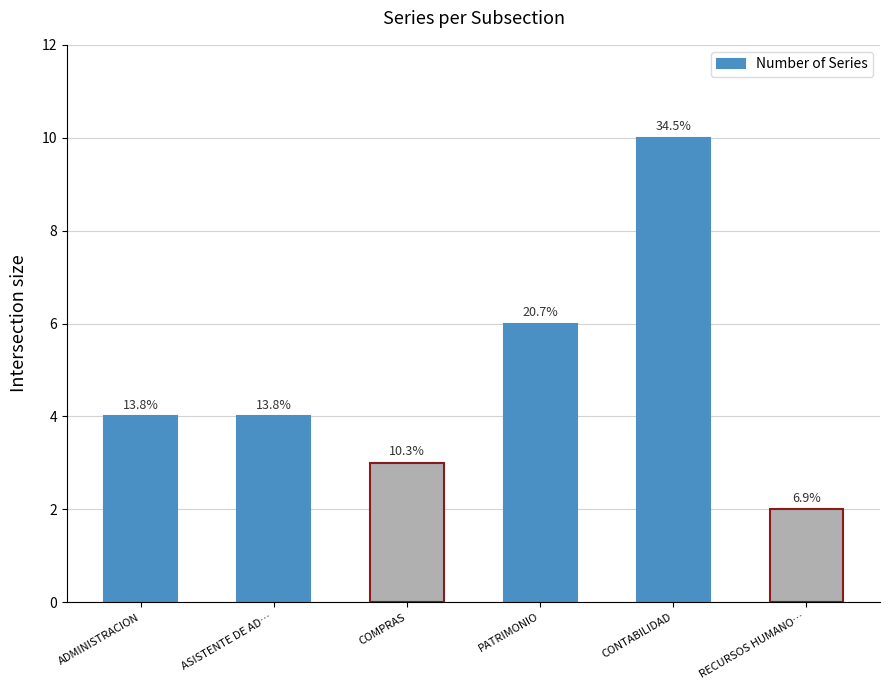

Reading left to right, list all the values displayed in this chart.

4	4	3	6	10	2